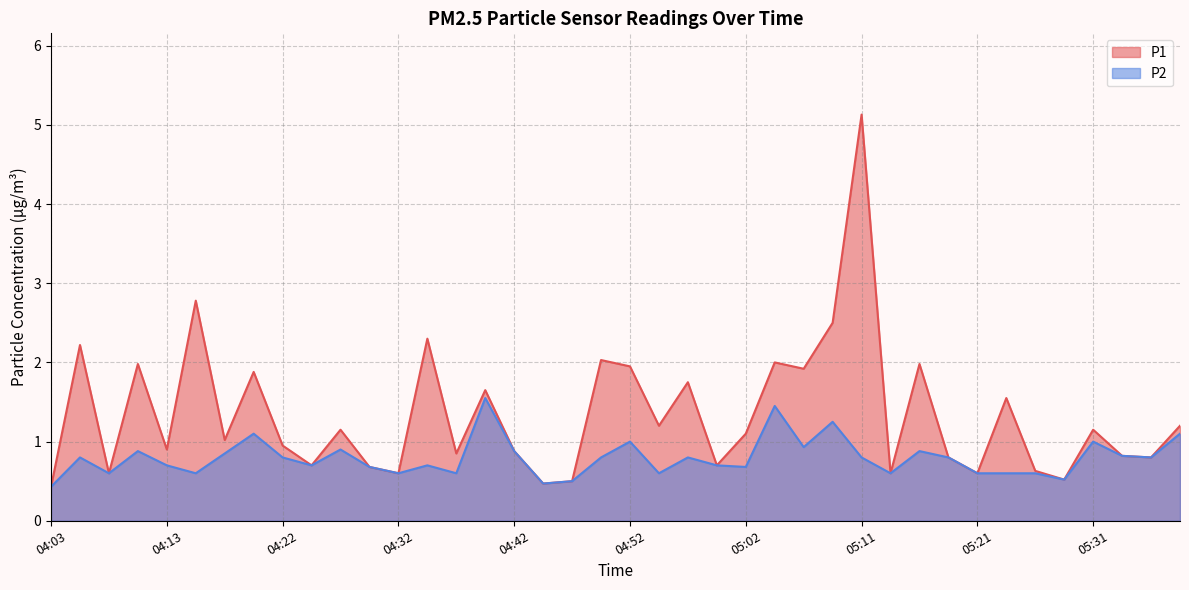

What position from the right is 04:20?

33